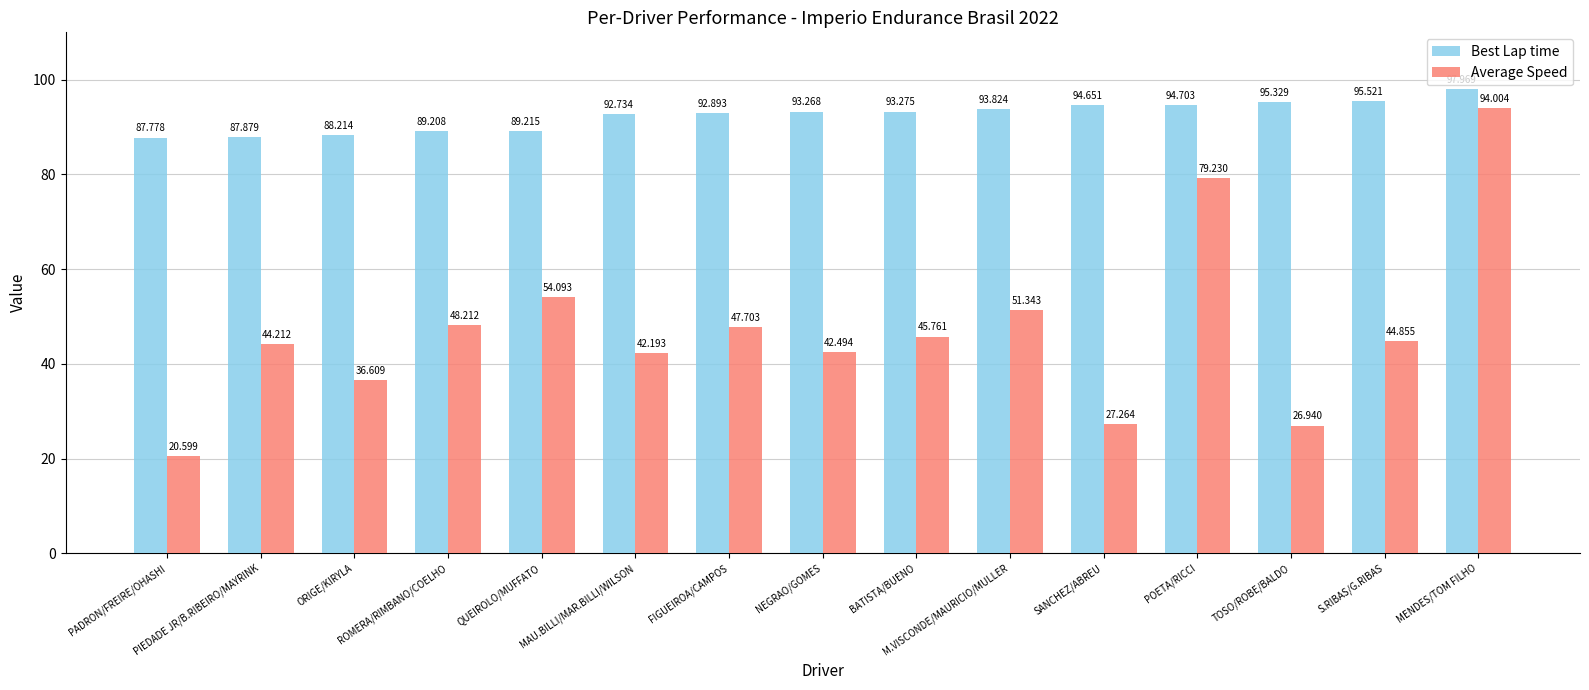

What is the sum of all Average Speed values?

705.5